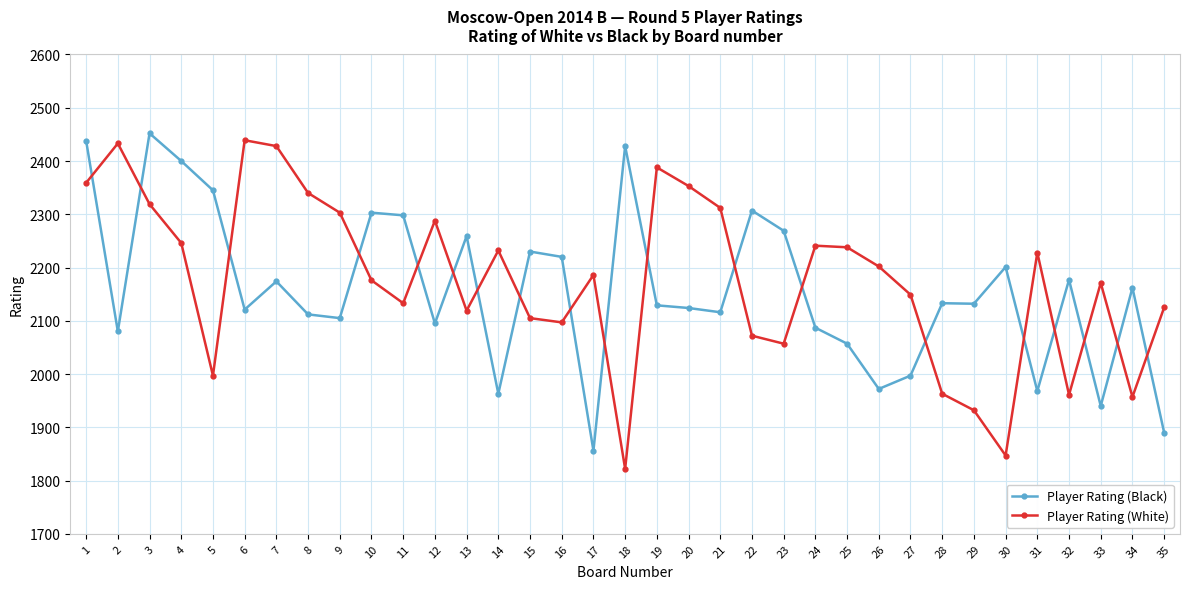

In Player Rating (White), how many points are higher than both neighbors (excluding endpoints)?

9